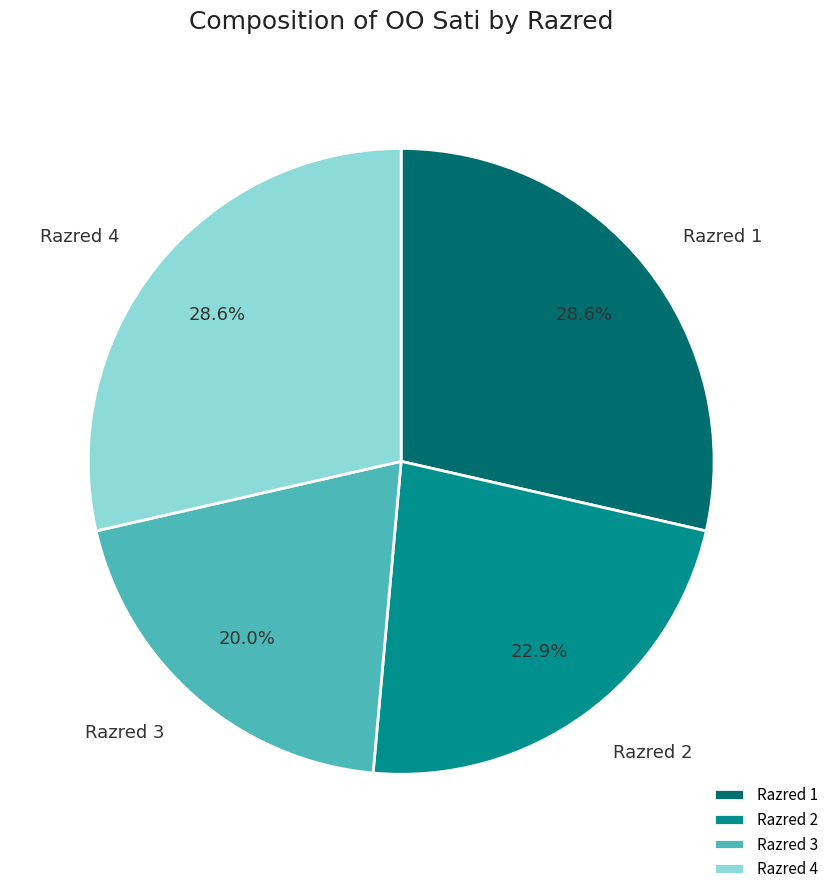

Combined, do Razred 2 and Razred 4 account for over 50%?

Yes